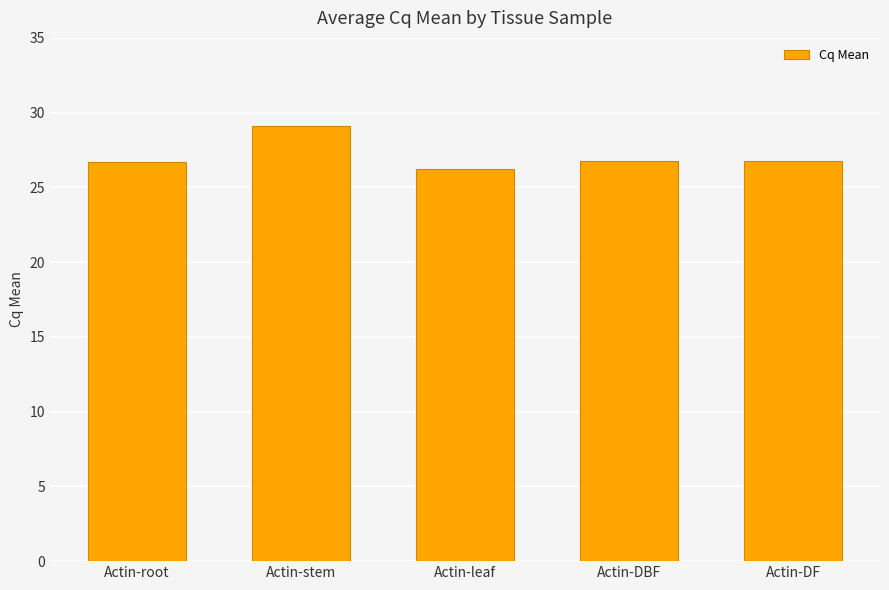

What position from the left is Actin-root?

1